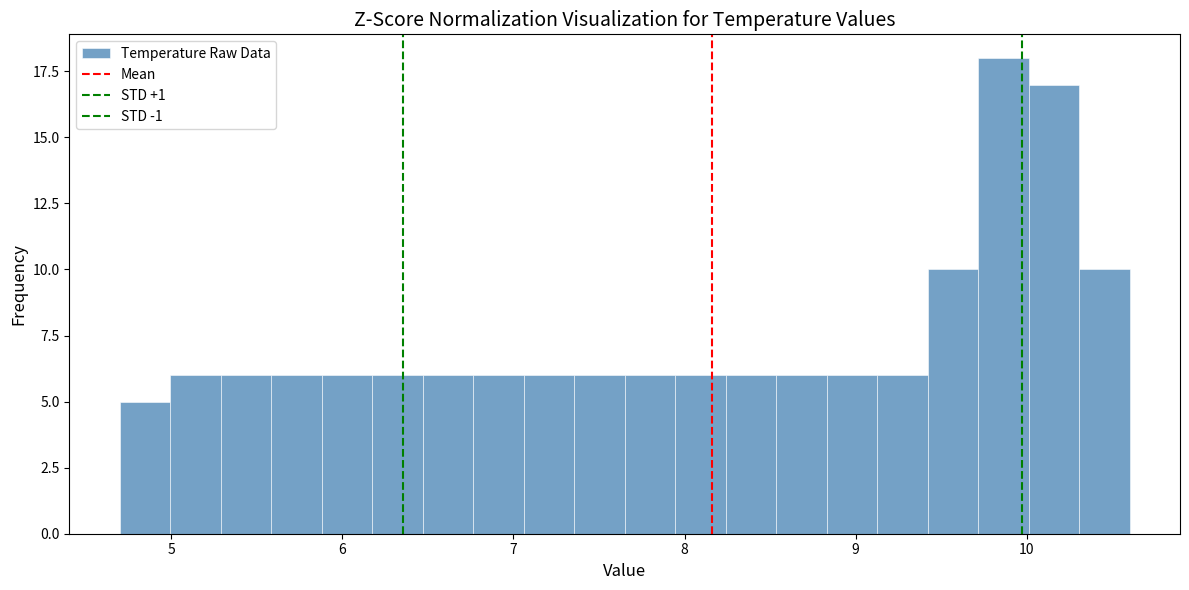

Read against the x-axis, roughly where is the centre of the tallest bar?

9.9